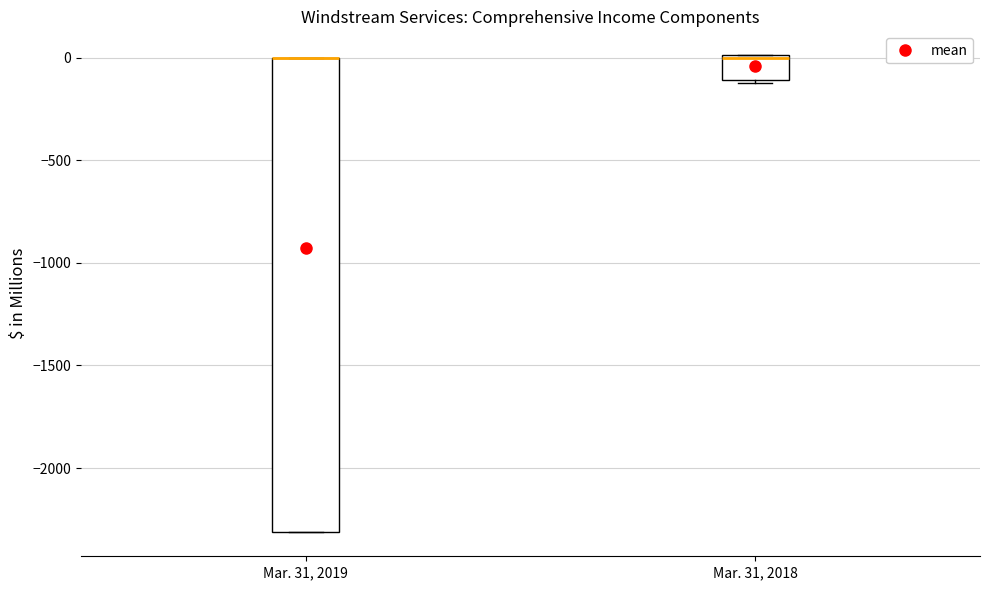

Reading left to right, read every box against the y-axis: the position of its median line, the range the box covers, and the ends of its whiskers. The values are not printed on the chart, so give them approximately, as read against the axis.

Mar. 31, 2019: median 0 (drawn on the box's upper edge), box -2300 to 0, whiskers -2300 to 0
Mar. 31, 2018: median 0, box -100 to 0, whiskers -100 to 0